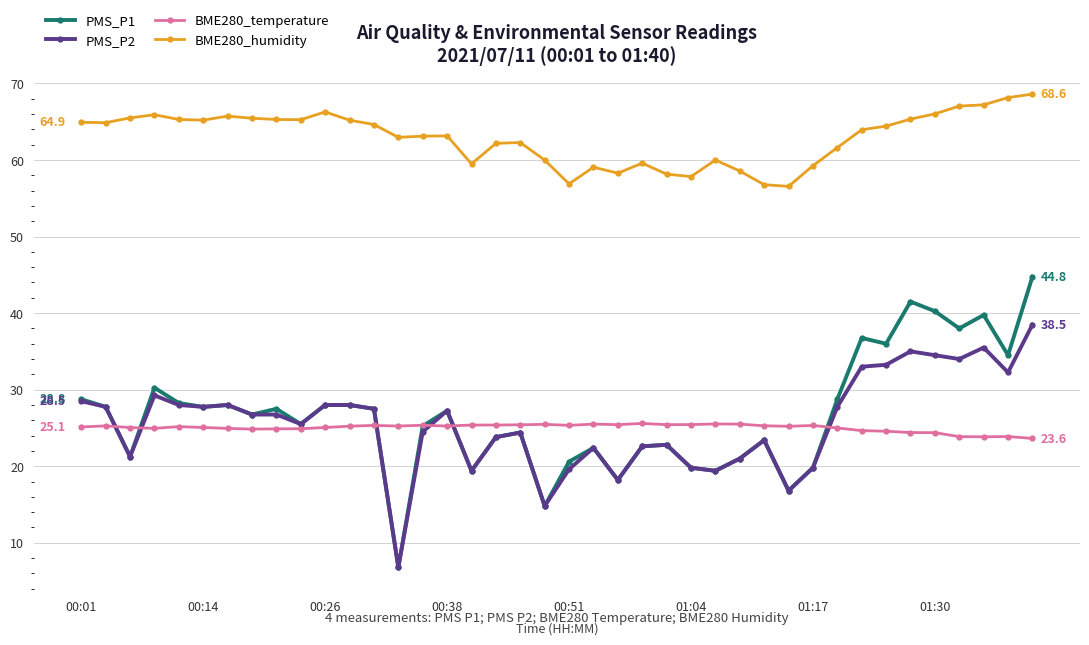

Count the number of categories in the chart.

40